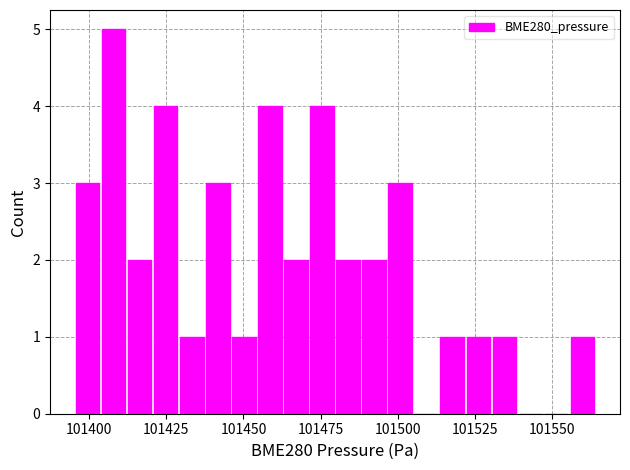

Around what value on the x-axis is the tallest bar? Give the approximate position of its centre, as read against the axis.

101410